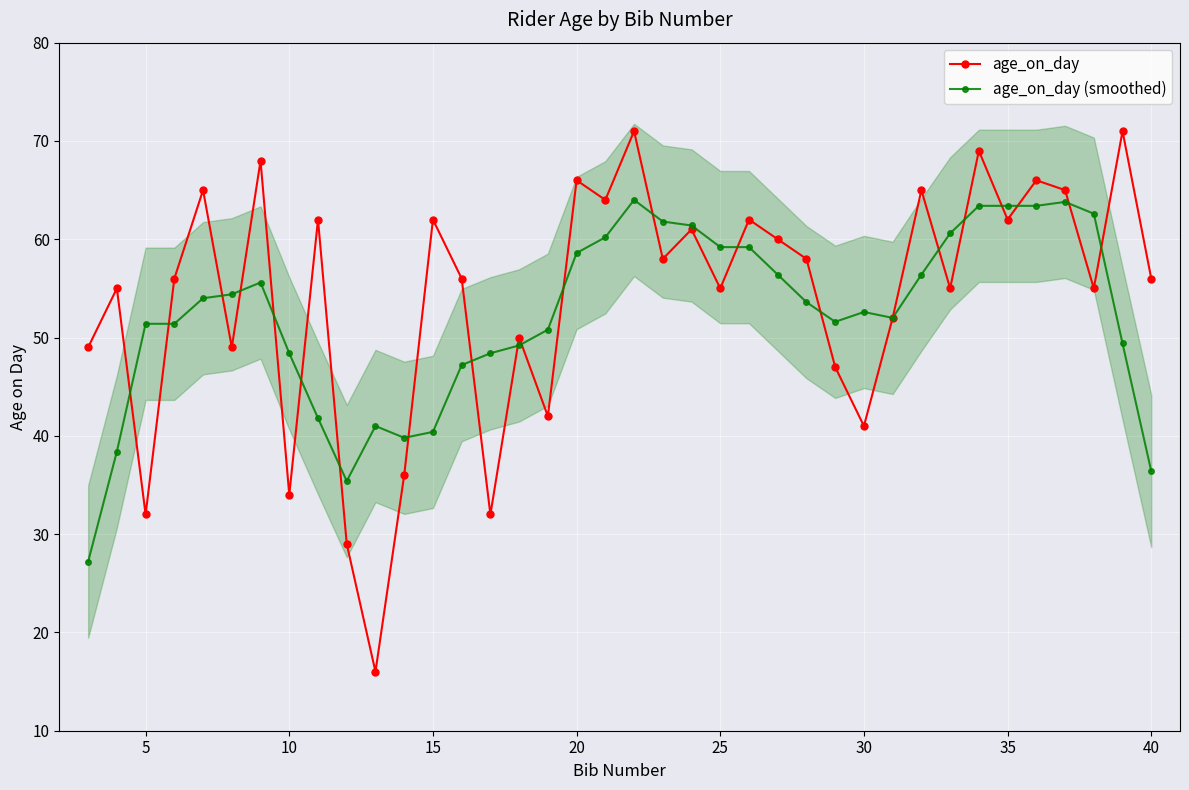

How many times do age_on_day and age_on_day (smoothed) cross each other?

21